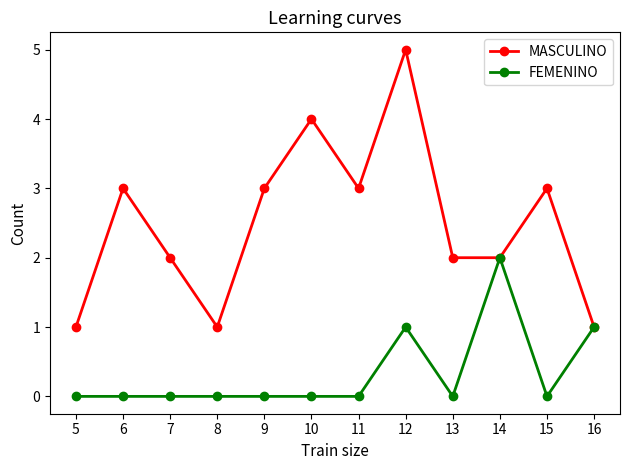

Rank the series by their maximum value, from highest to lowest.

MASCULINO, FEMENINO